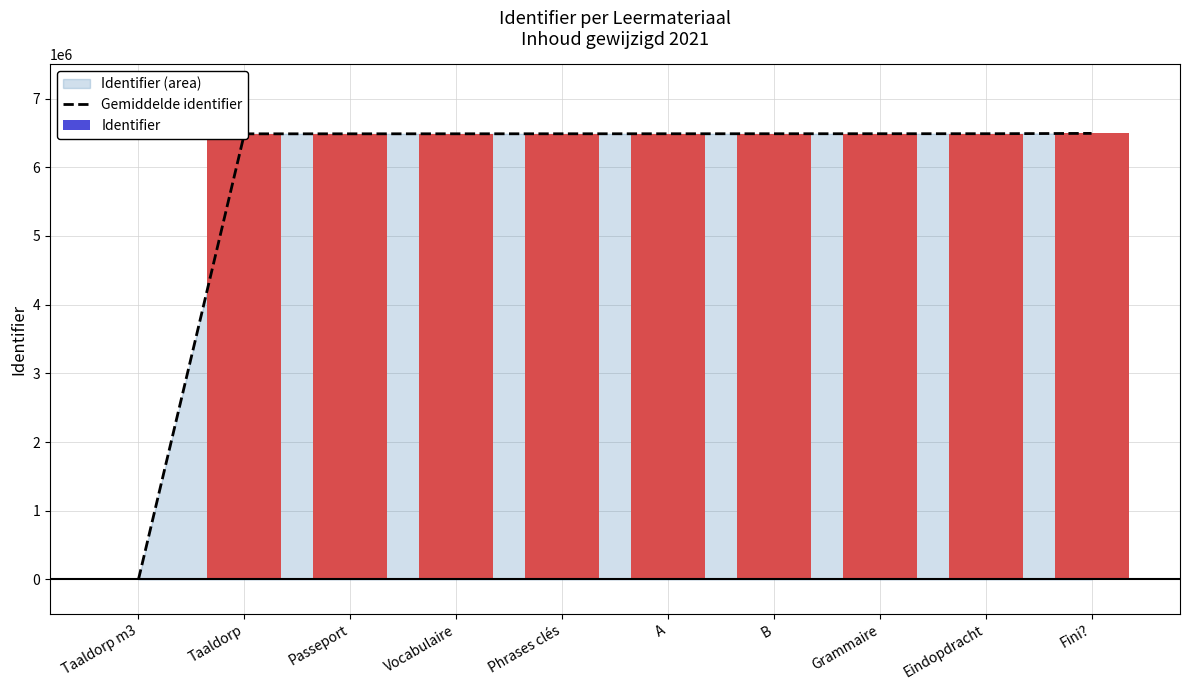

Does the chart contain any negative values?

No